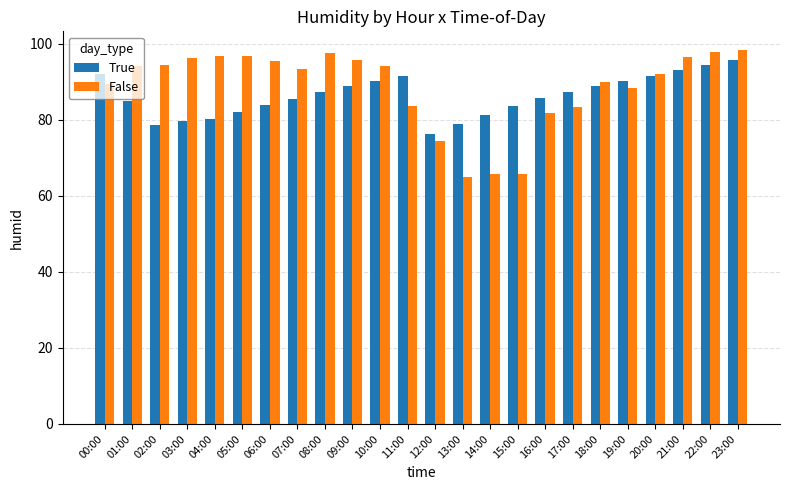

At which label does True reach its minimum?

12:00